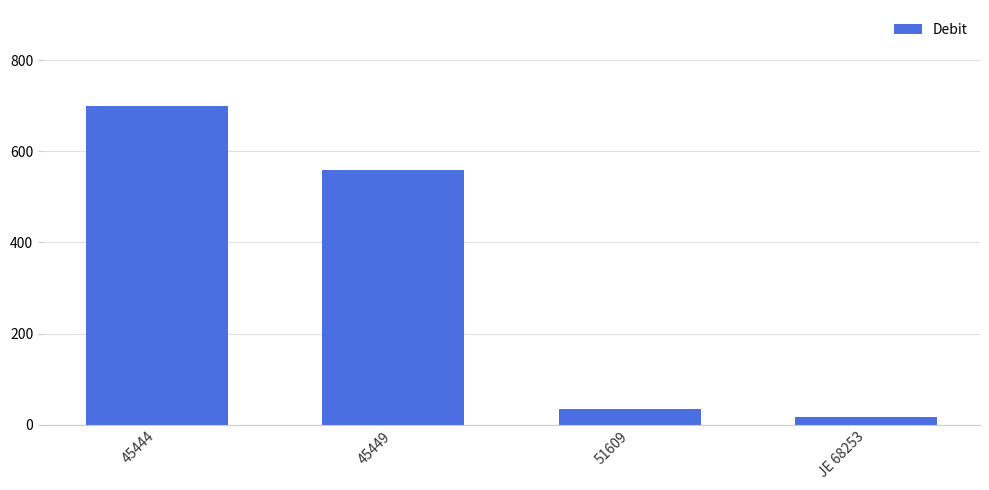

Does the chart contain any negative values?

No